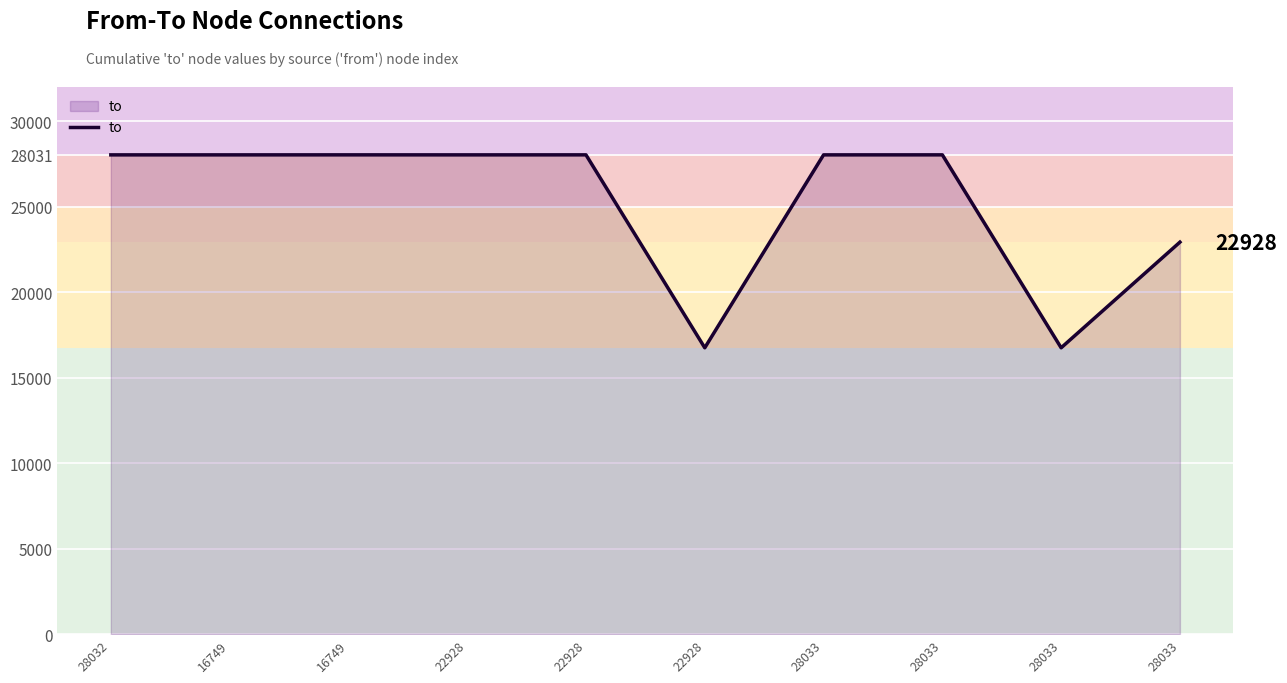

Reading left to right, extract all data points from this chart.

28031	28031	28032	28031	28032	16749	28031	28032	16749	22928